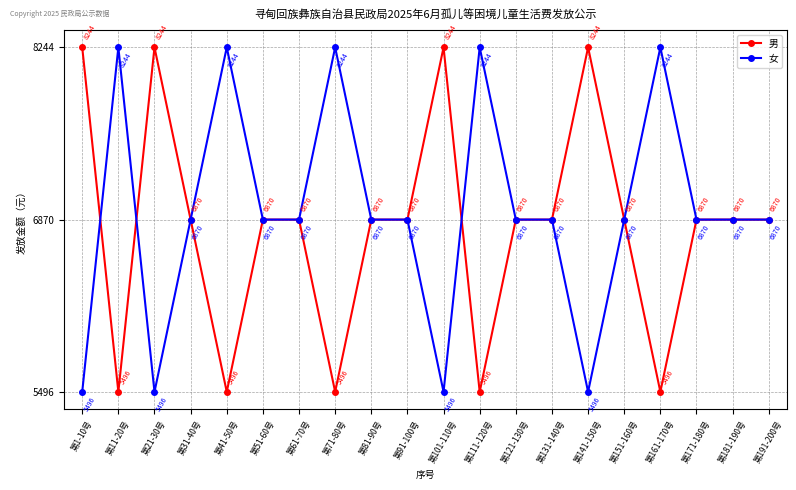

What is the spread (max minus min) of values at 第71-80号?

2748